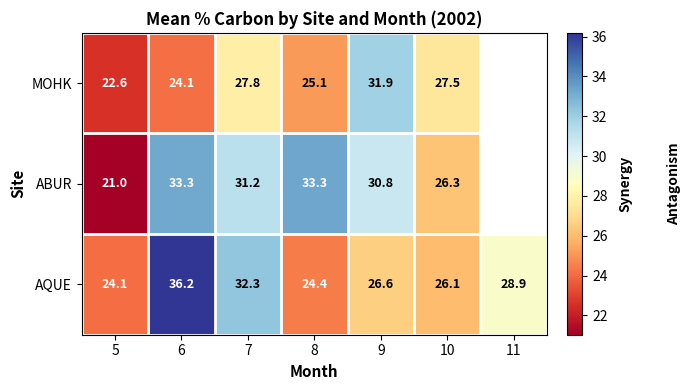

Which series changed the most between 5 and 9?

ABUR